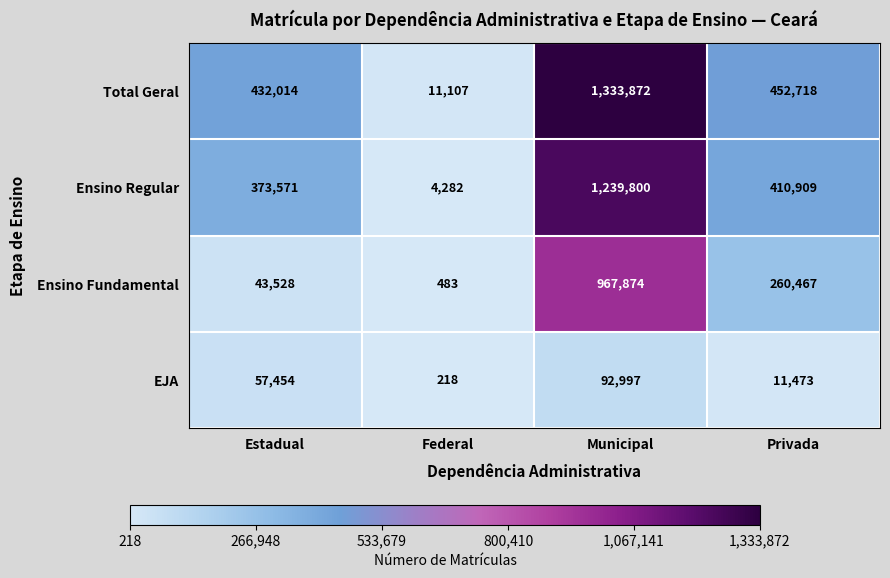

Is it true that Ensino Regular equals 813820 at Municipal?

False